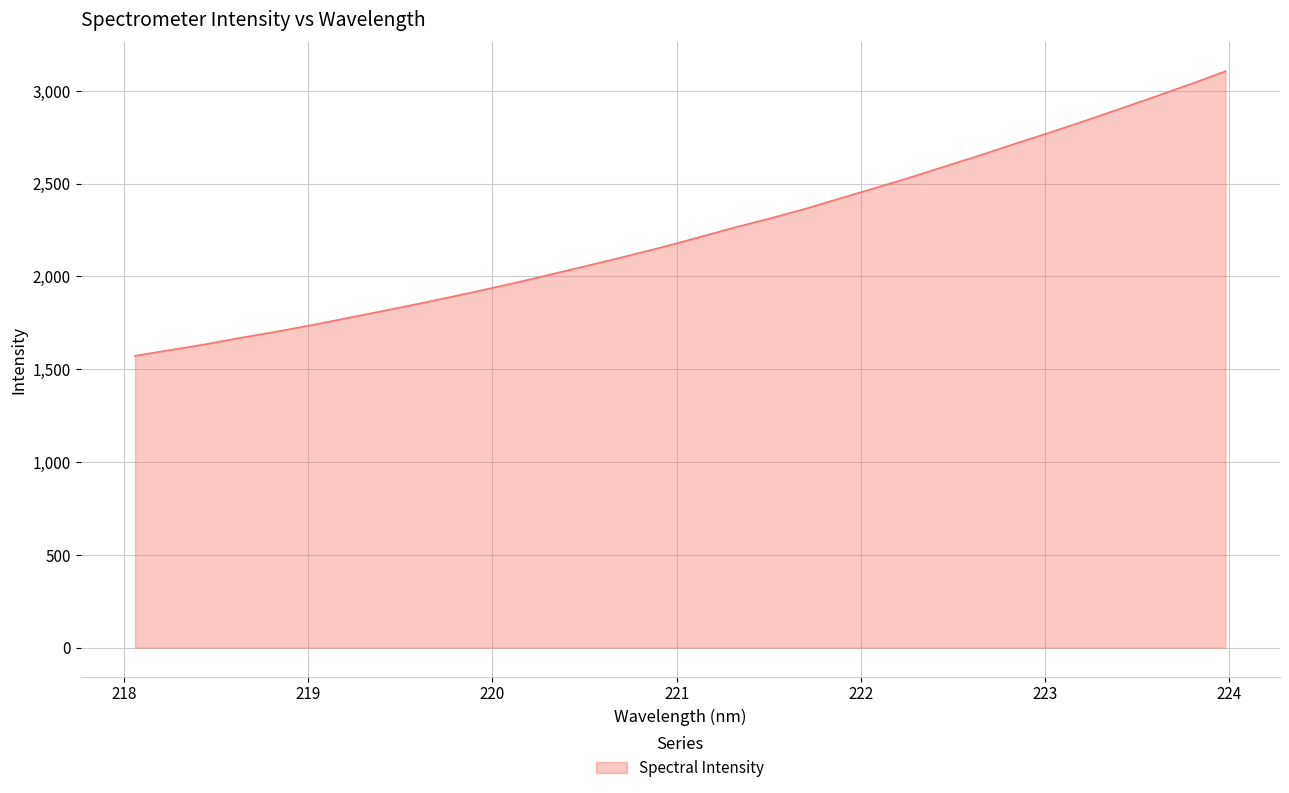

How many values are below 2210?

16